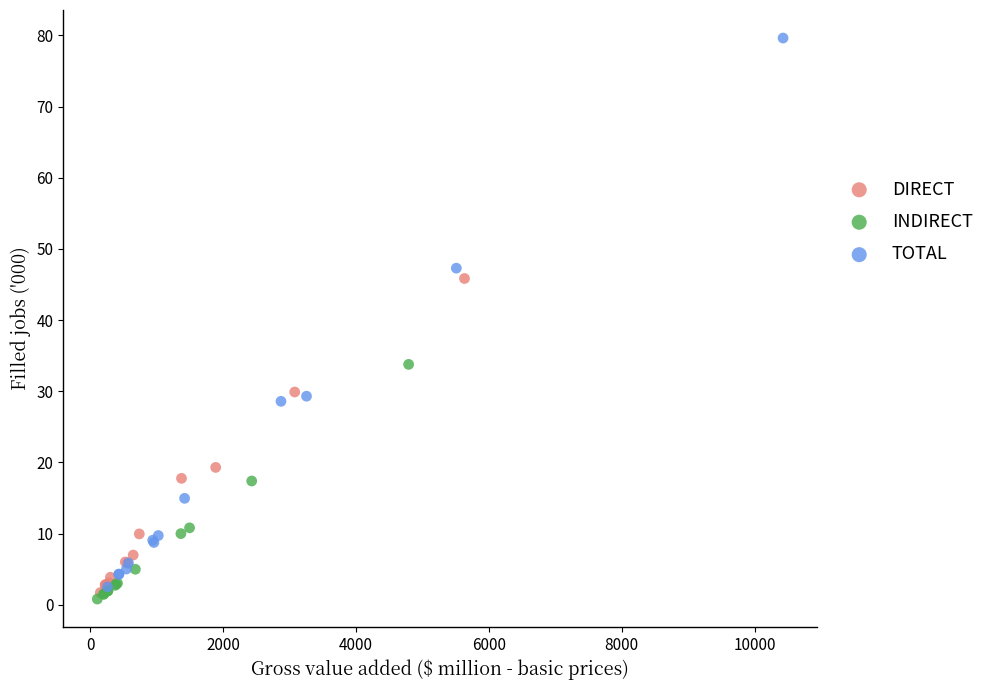

Which series has the largest Y range (max minus min)?

TOTAL